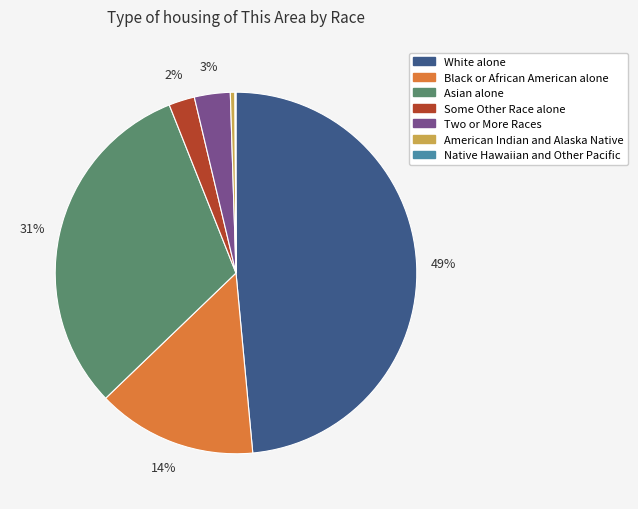

Approximately how many times larger is the value at Black or African American alone compared to American Indian and Alaska Native?

34.9